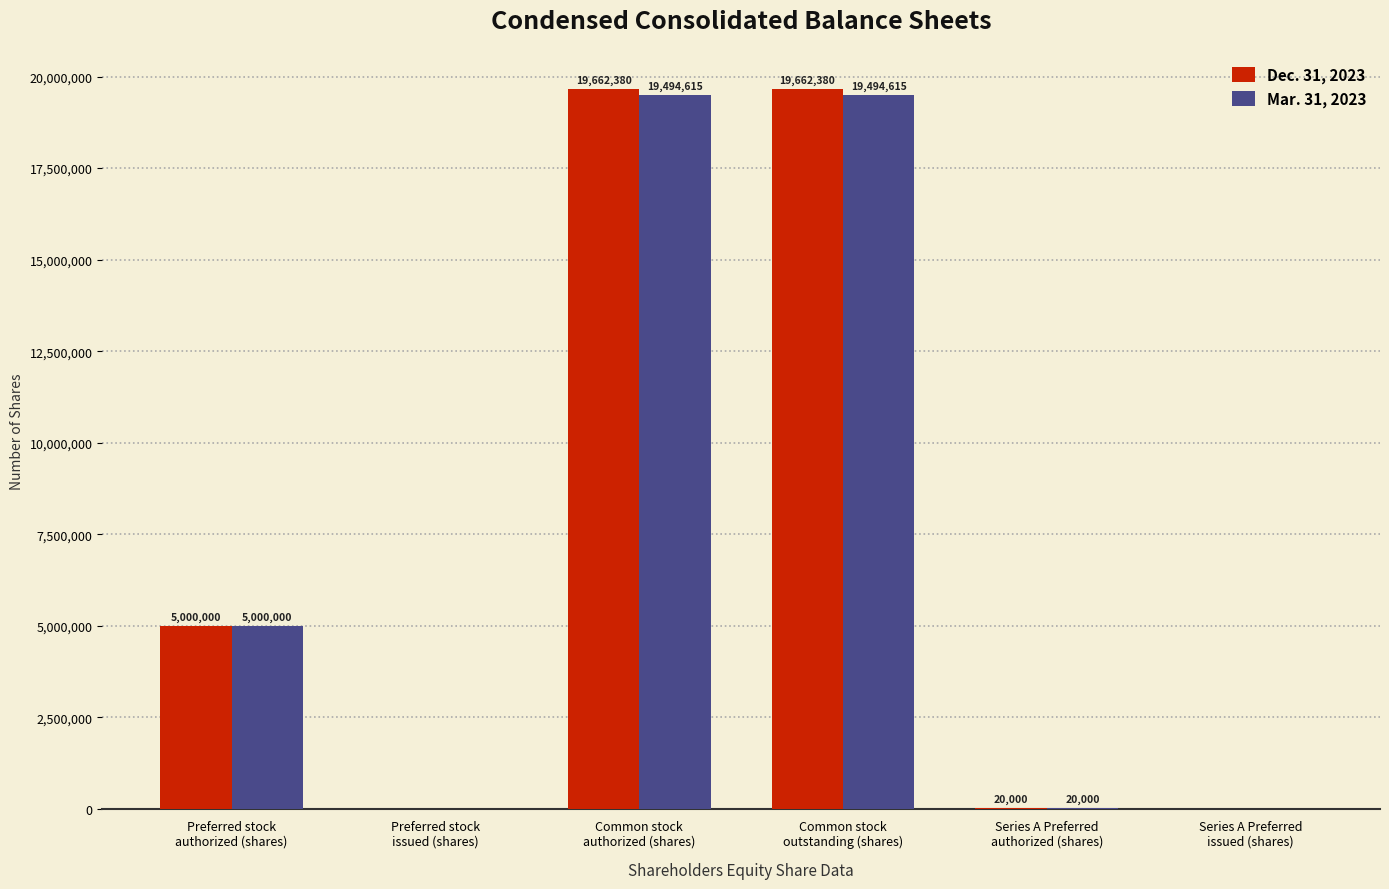

Count the number of categories in the chart.

6